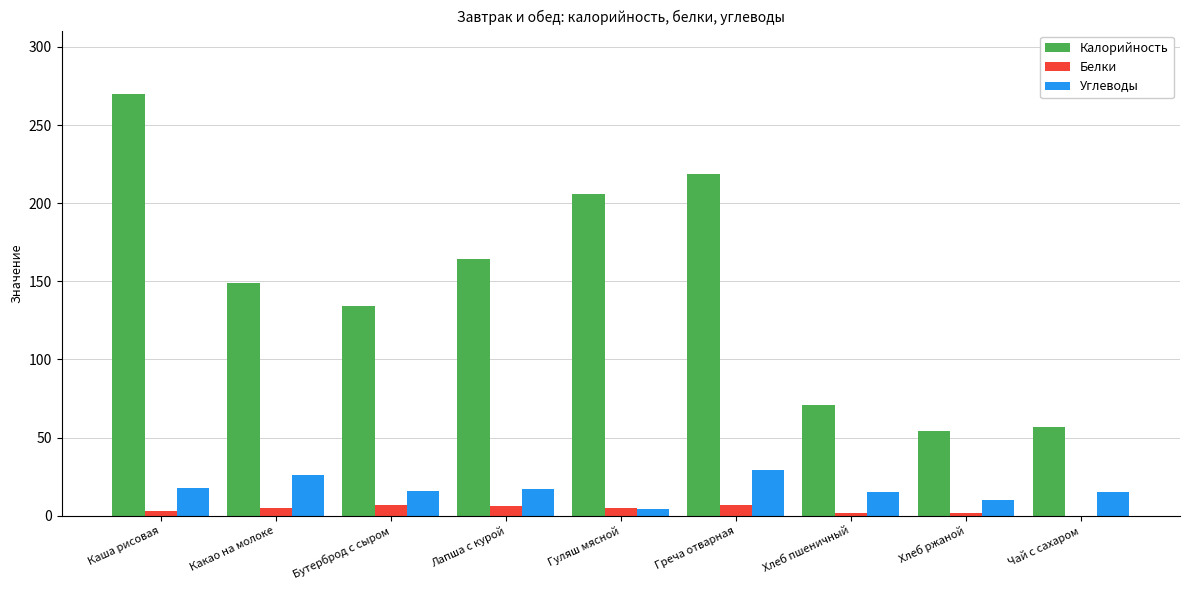

Between Бутерброд с сыром and Хлеб ржаной, which series saw the biggest shift?

Калорийность